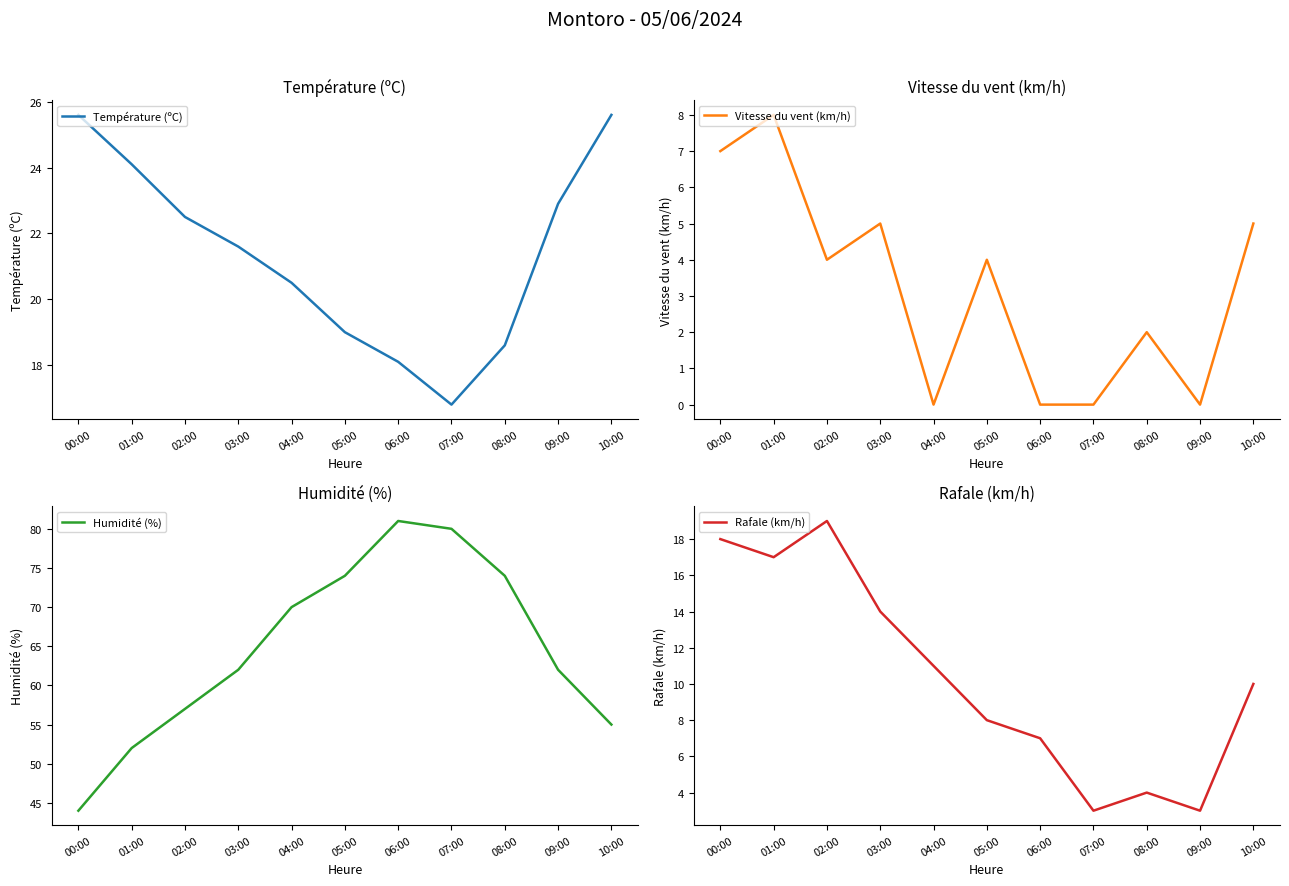

Which label corresponds to the largest value in the chart?

06:00